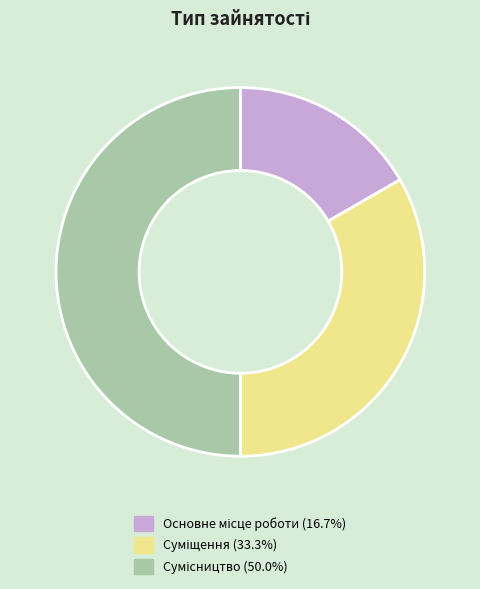

How many segments does this pie chart have?

3